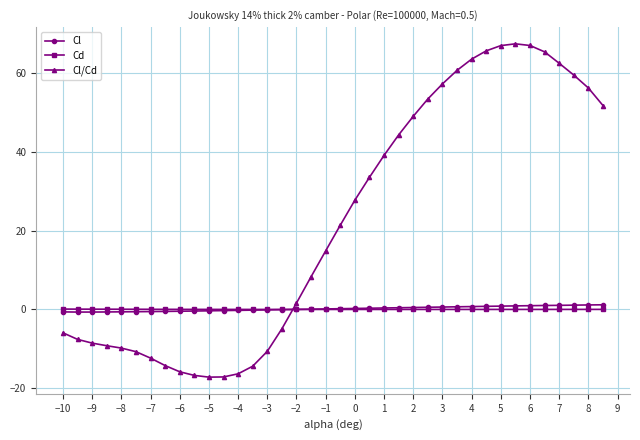

Count the number of data series in this chart.

3